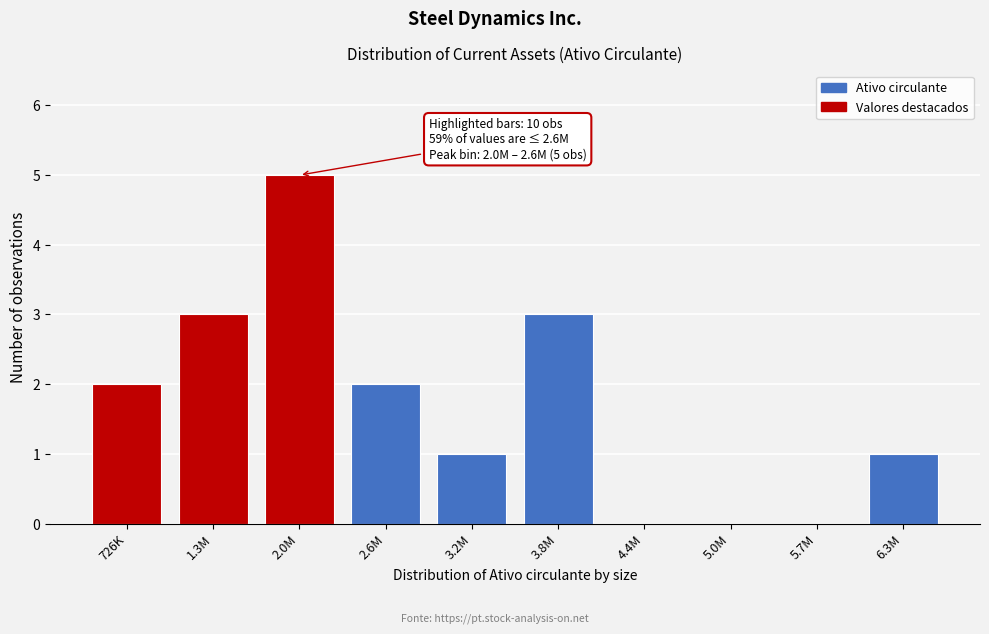

Reading left to right, list all the values displayed in this chart.

726K=2	1.3M=3	2.0M=5	2.6M=2	3.2M=1	3.8M=3	4.4M=0	5.0M=0	5.7M=0	6.3M=1